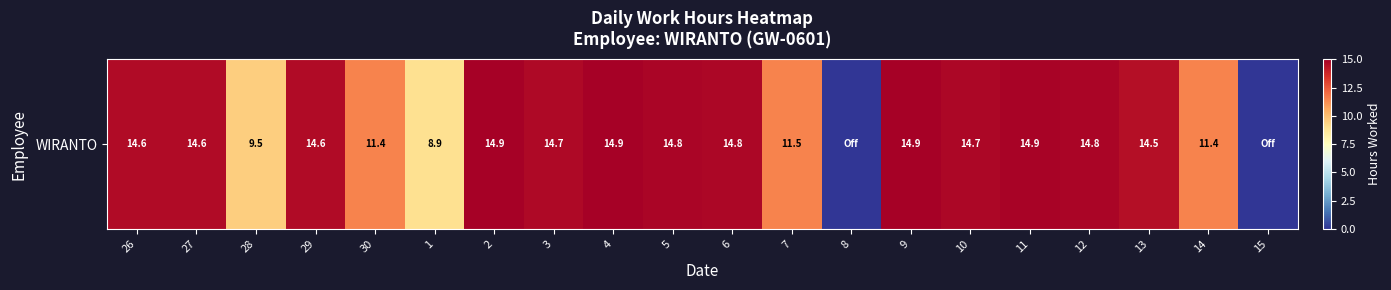

What is the approximate value at 28?

9.5